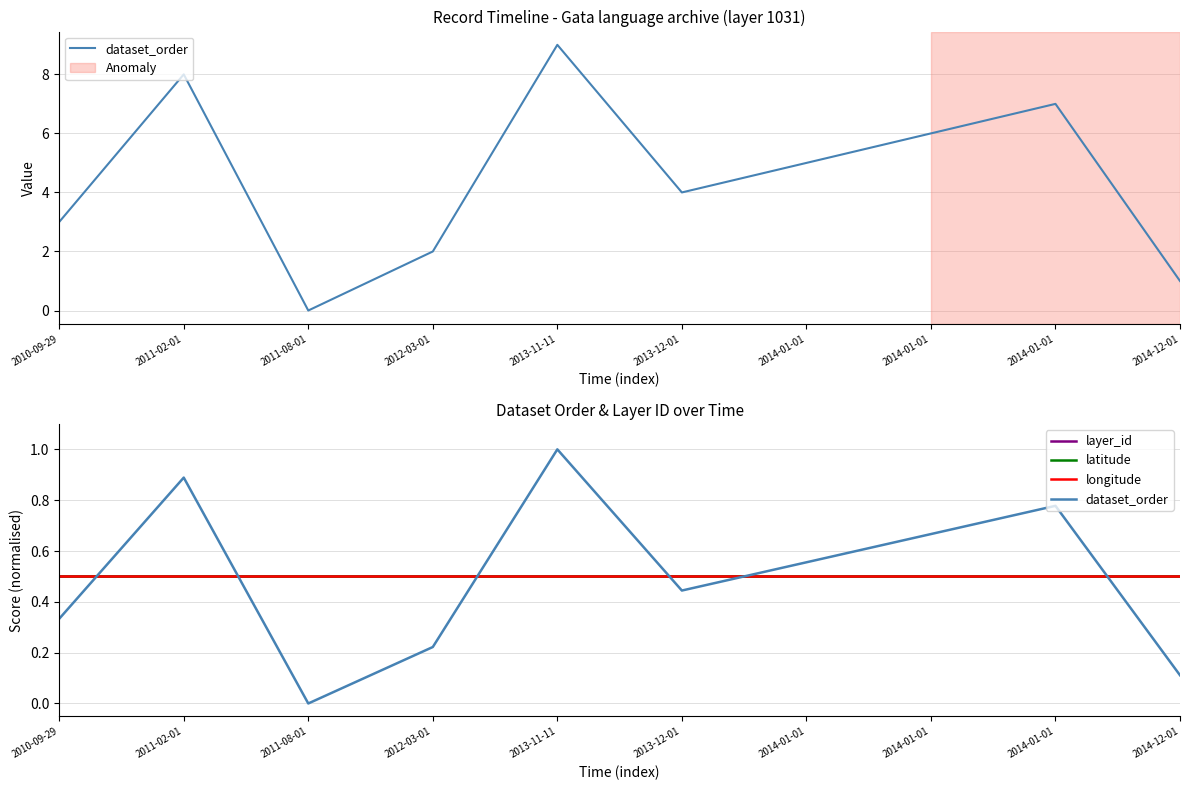

The layer_id series shows 0.5 at 2011-02-01. True or false?

True